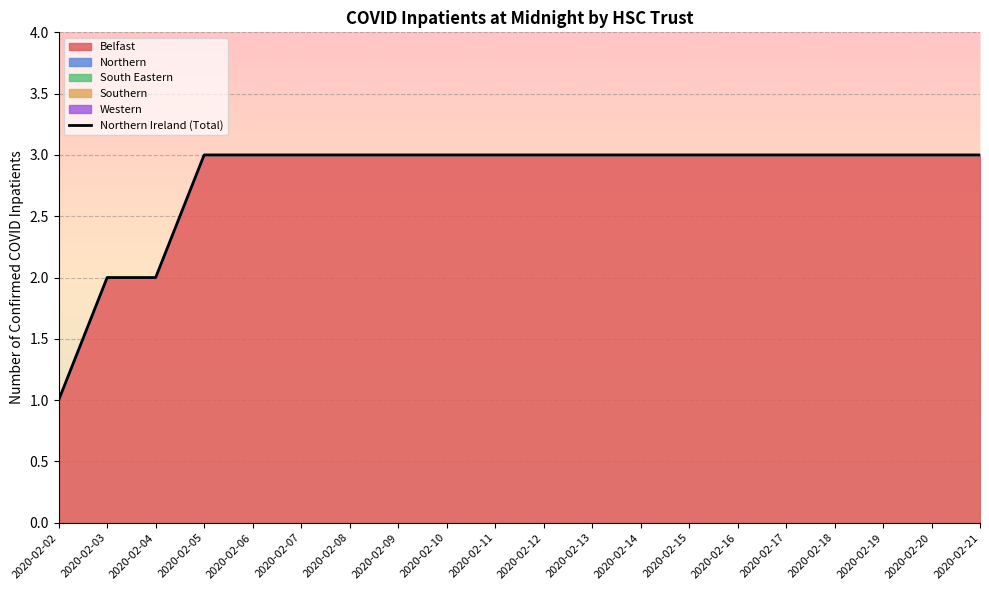

Between 2020-02-10 and 2020-02-18, which series saw the biggest shift?

Belfast